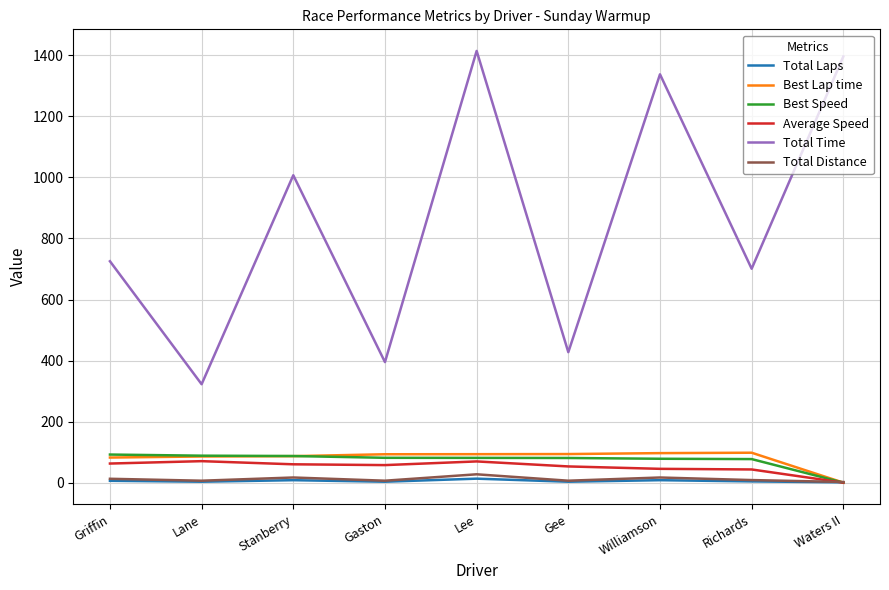

What is the maximum value shown in the chart?

1414.5